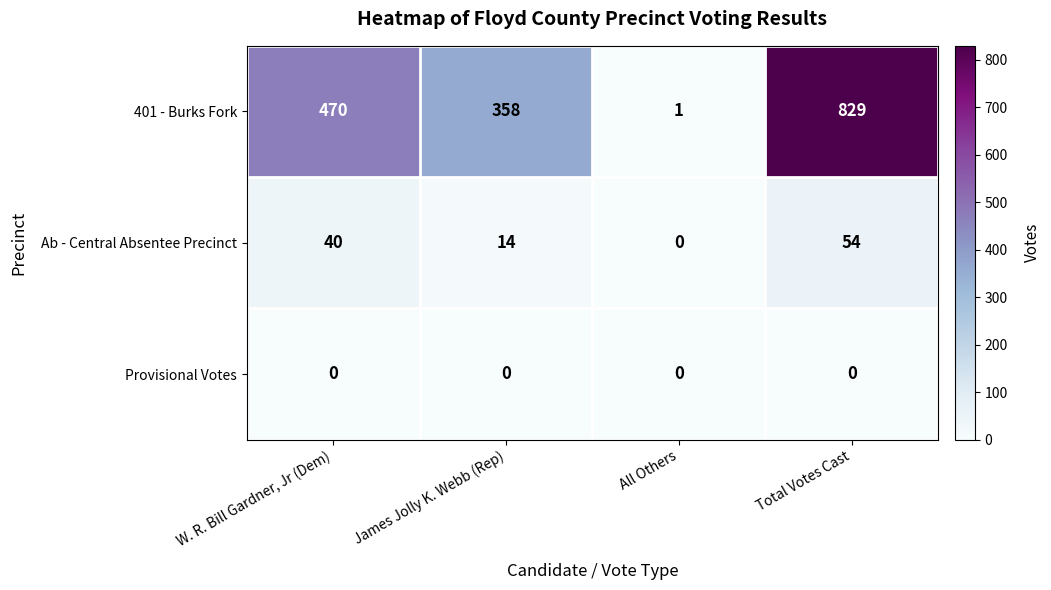

What is the difference between the 401 - Burks Fork values at W. R. Bill Gardner, Jr (Dem) and James Jolly K. Webb (Rep)?

112